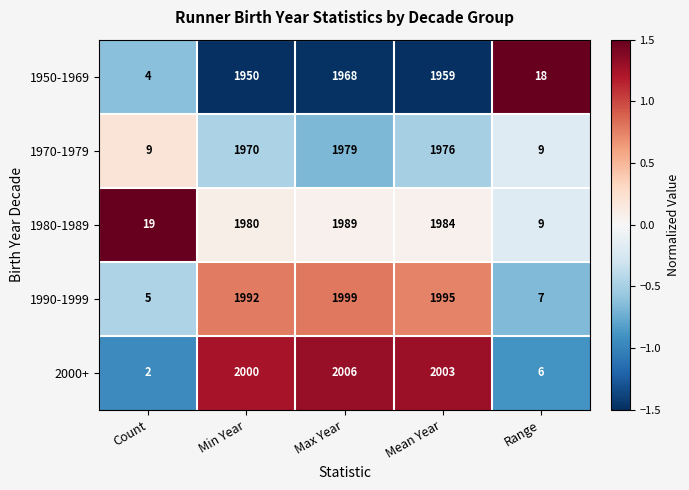

Which category has the highest value across all series?

Max Year